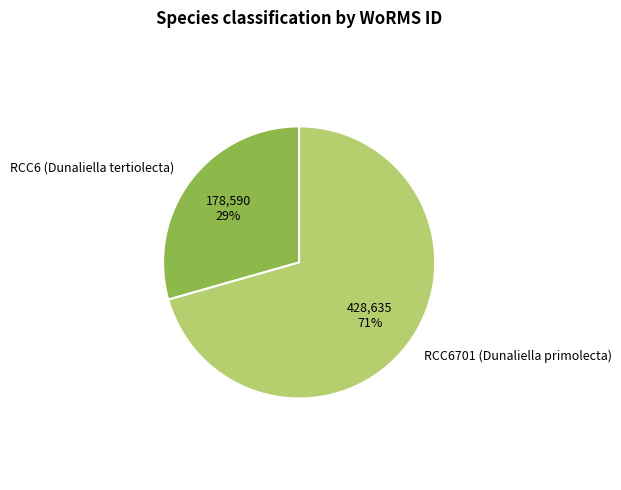

To the nearest percent, what is the combined percentage of RCC6 (Dunaliella tertiolecta) and RCC6701 (Dunaliella primolecta)?

100%